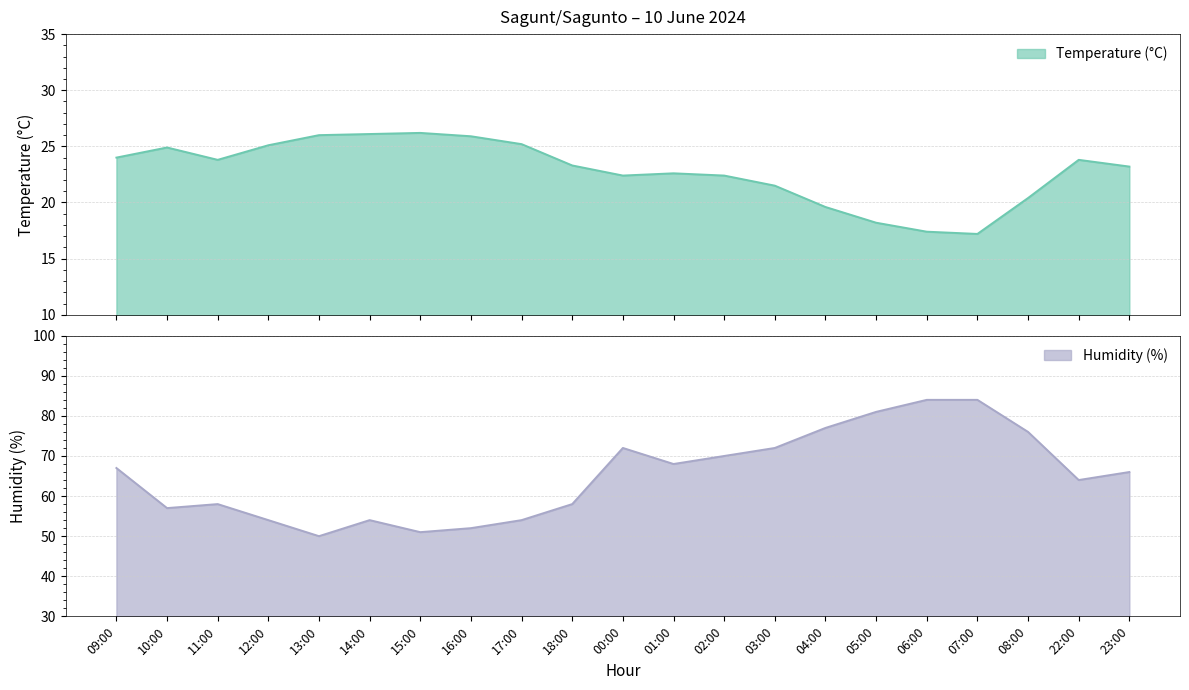

Rank the series by their average value, from highest to lowest.

Humidity (%), Temperature (°C)